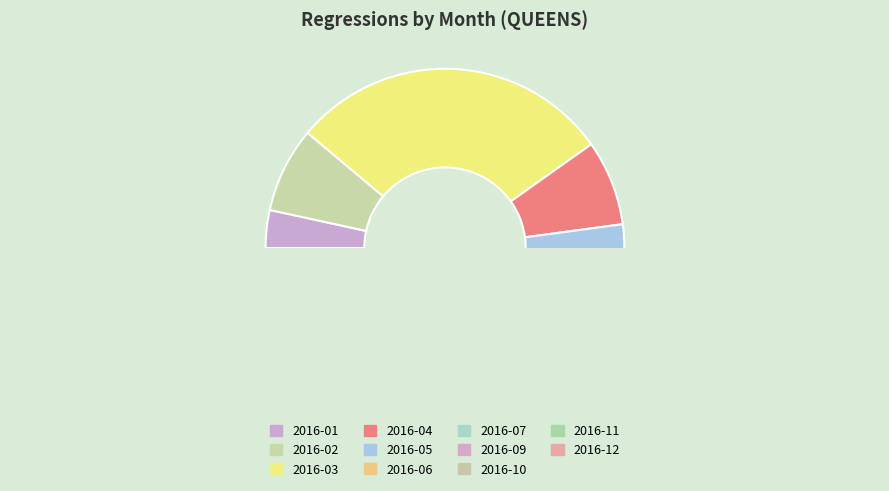

Is 2016-01 the majority of the pie?

No